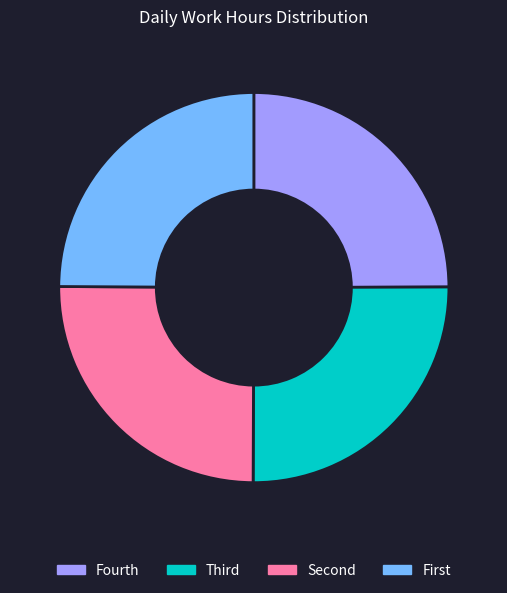

Is there any slice that represents more than half of the pie?

No